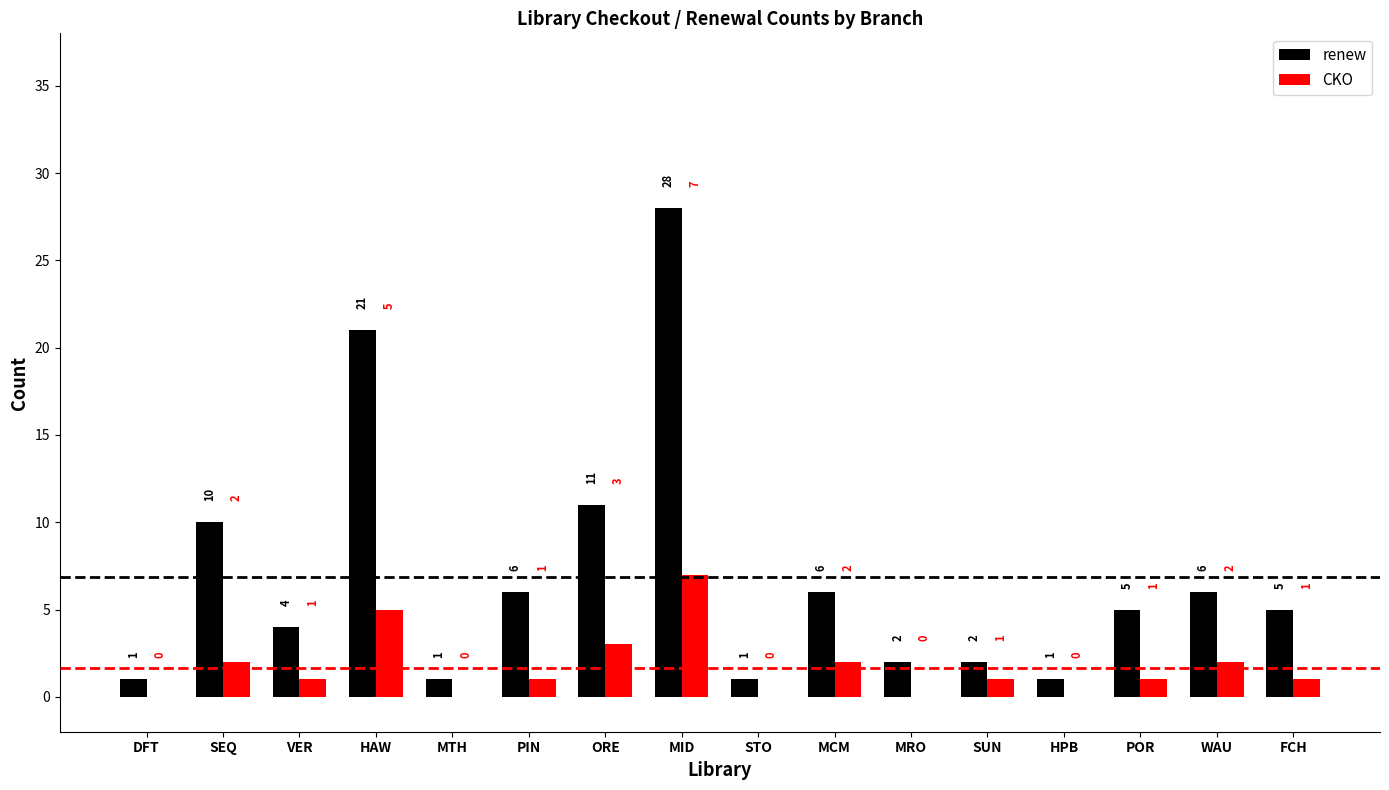

Which category has the highest value in the renew series?

MID